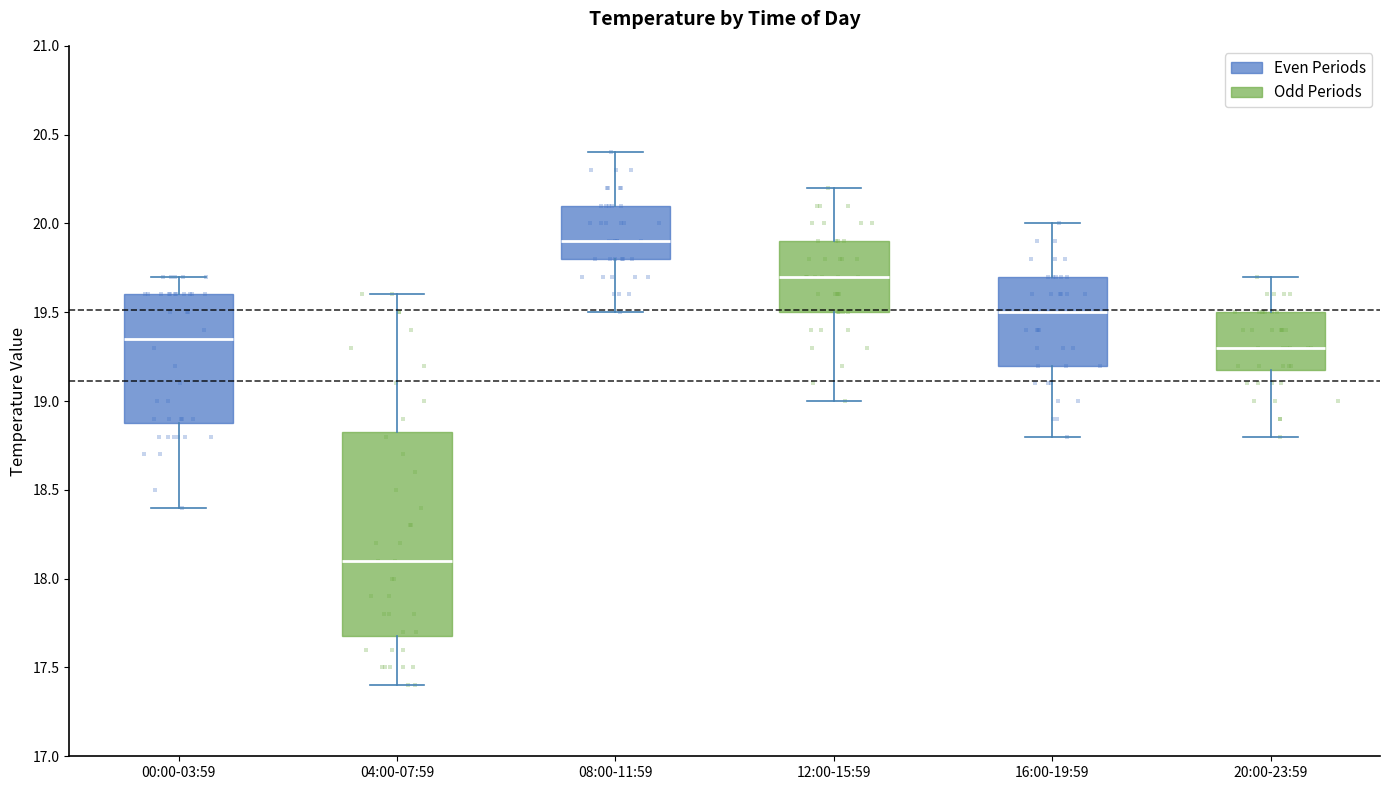

Where does the upper whisker of the box for 00:00-03:59 end on the y-axis? The values are not printed on the chart, so give them approximately, as read against the axis.

19.70